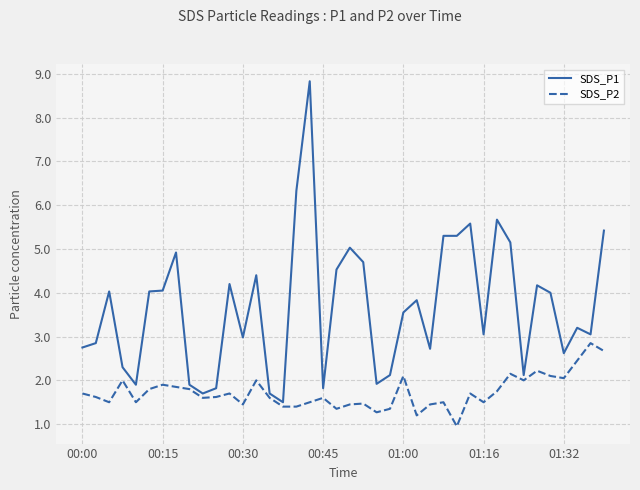

Which series has the largest total across all categories?

SDS_P1